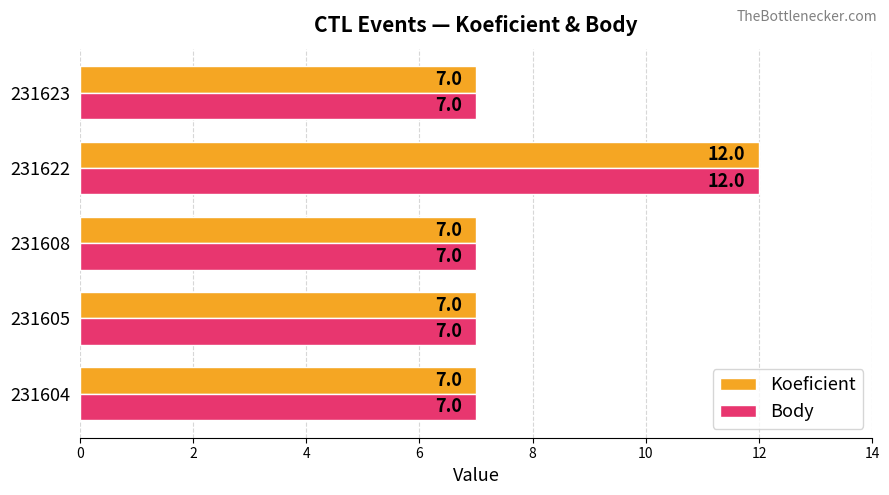

What is the minimum value for Body?

7